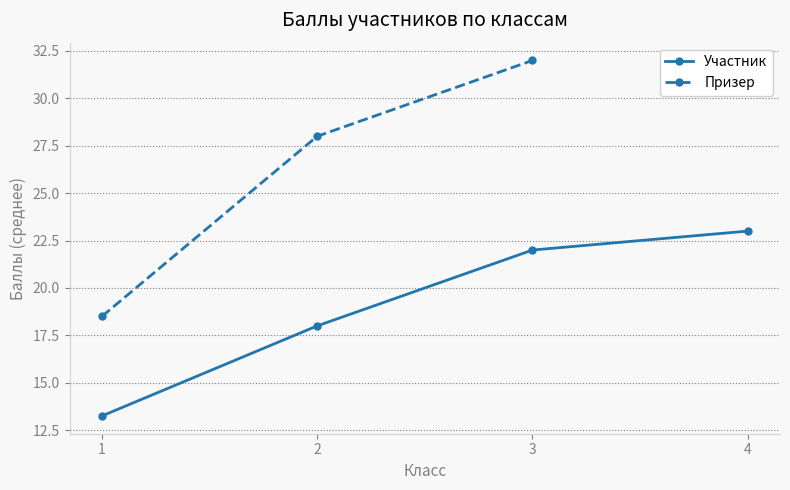

Count the number of data series in this chart.

2